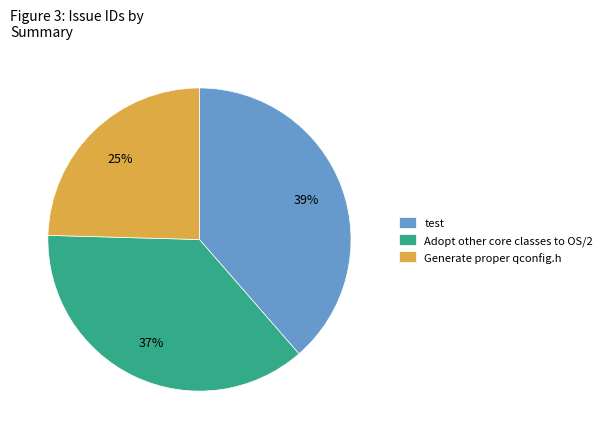

To the nearest percent, what percentage of the pie is test?

39%